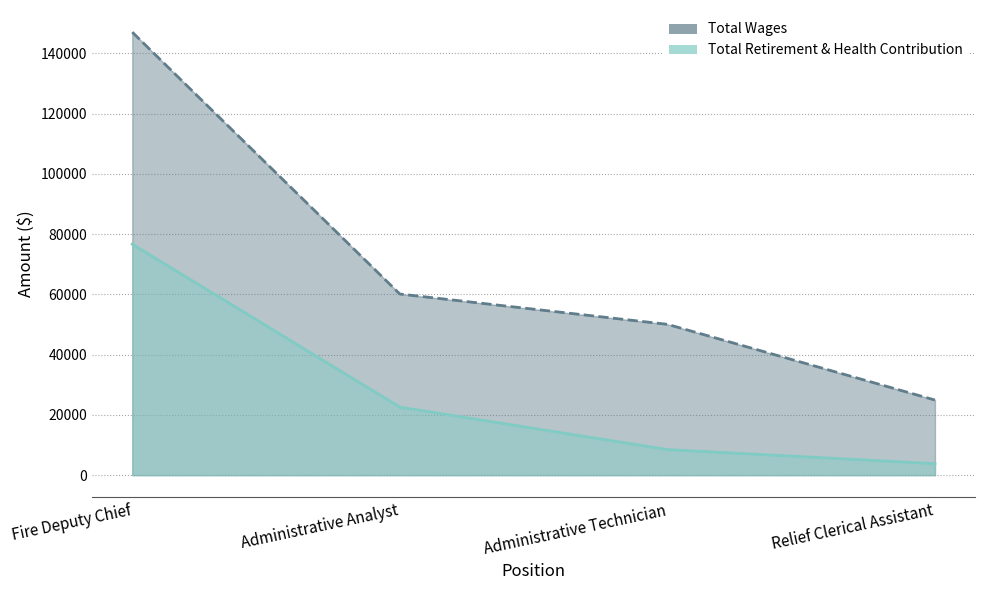

Reading left to right, extract all data points from this chart.

Total Wages: Fire Deputy Chief=147021	Administrative Analyst=60117	Administrative Technician=50057	Relief Clerical Assistant=24929
Total Retirement & Health Contribution: Fire Deputy Chief=76659	Administrative Analyst=22581	Administrative Technician=8498	Relief Clerical Assistant=3811